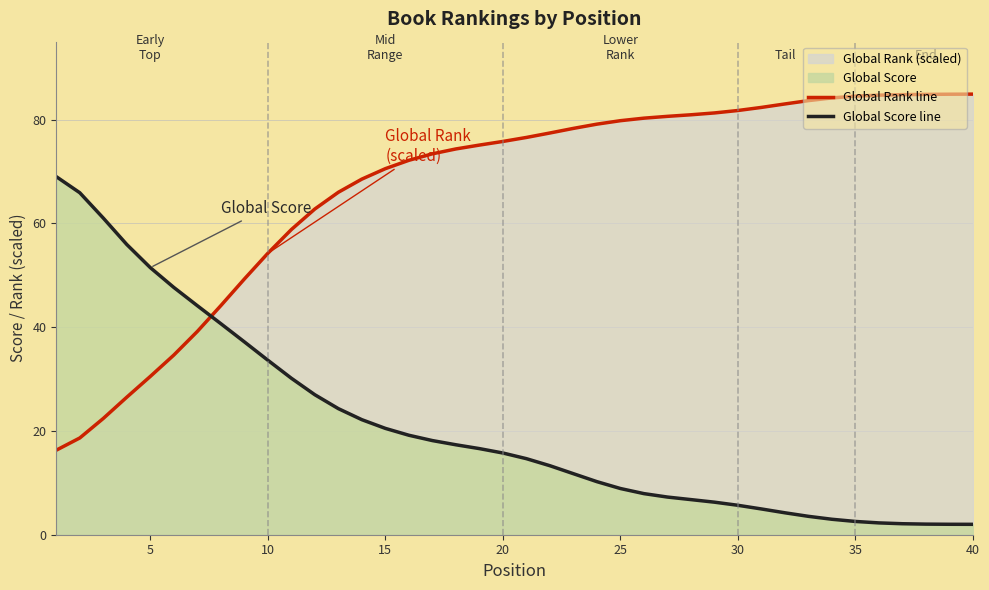

What is the sum of all Global Rank line values?

2670.7